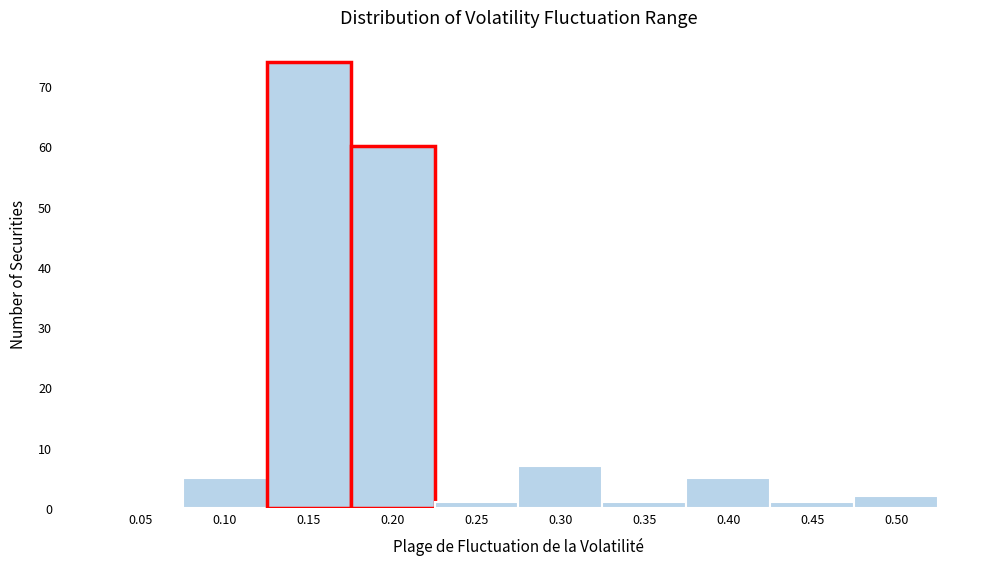

Reading right to left, extract all data points from this chart.

0.50=2	0.45=1	0.40=5	0.35=1	0.30=7	0.25=1	0.20=60	0.15=74	0.10=5	0.05=0